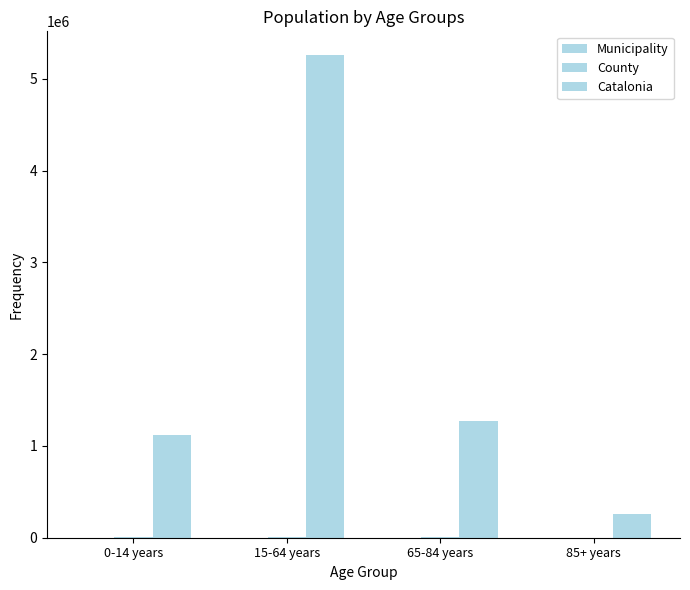

Rank the series by their maximum value, from highest to lowest.

Catalonia, County, Municipality